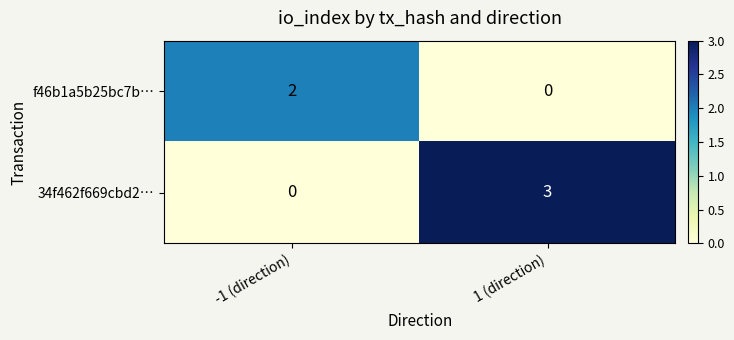

The value of f46b1a5b25bc7b… at -1 (direction) is 2. True or false?

True